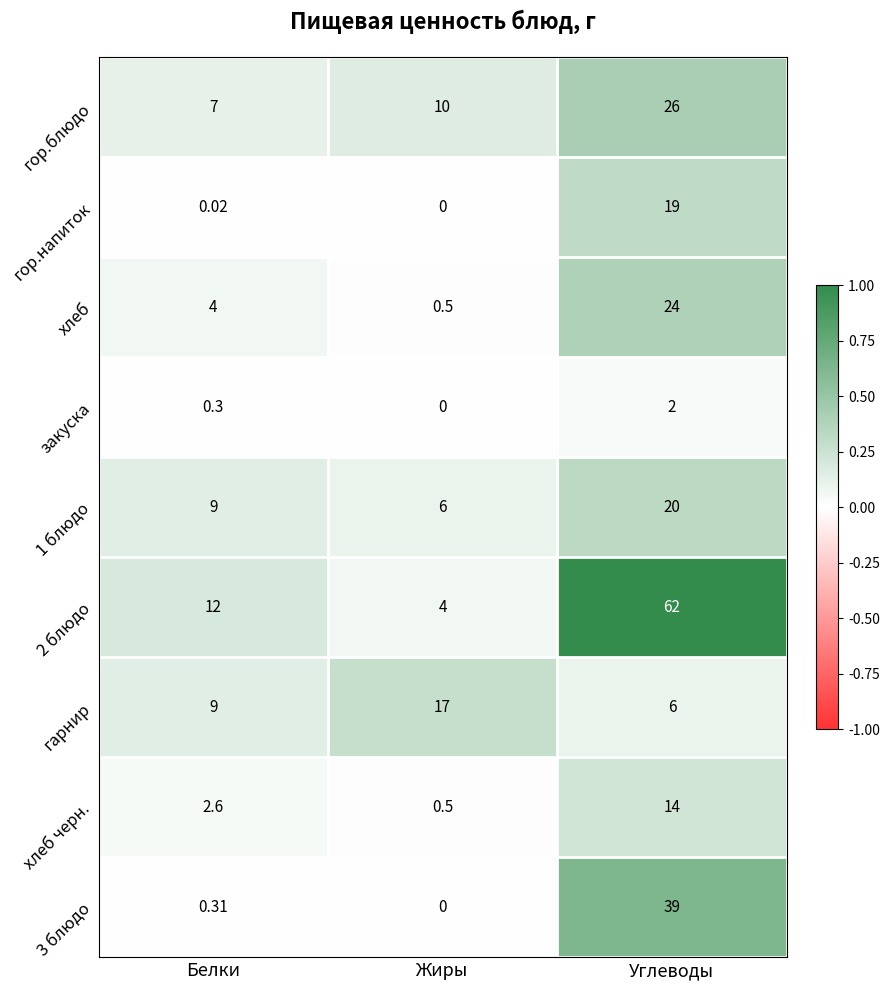

Which label corresponds to the smallest value in the chart?

Жиры